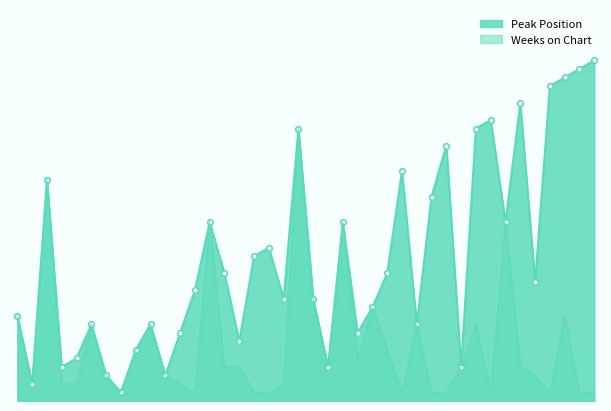

How many data points are less than 4?

19